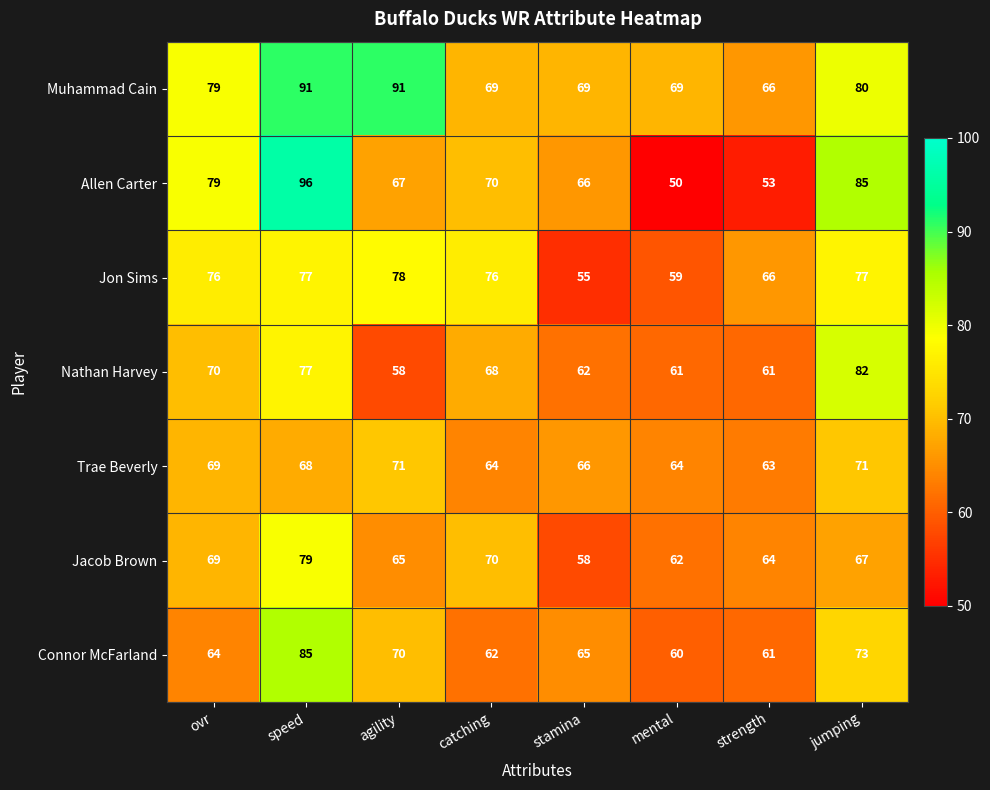

At which category does the chart reach its peak across all series?

speed